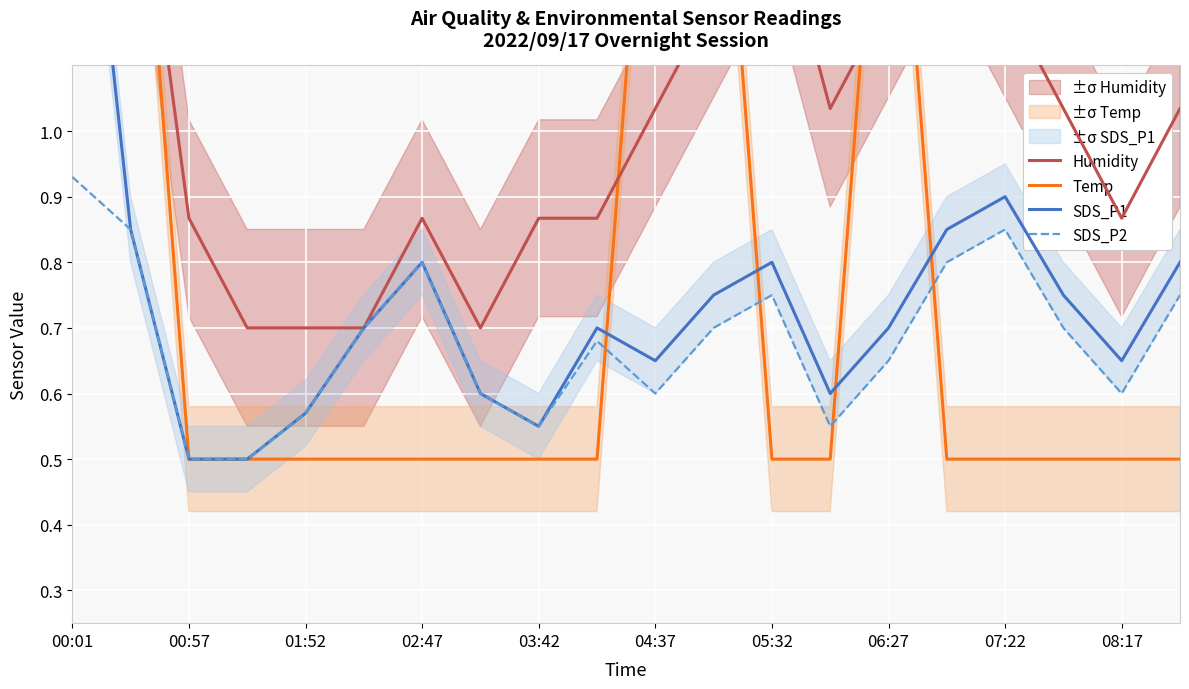

Which series has the largest range (max minus min)?

Humidity